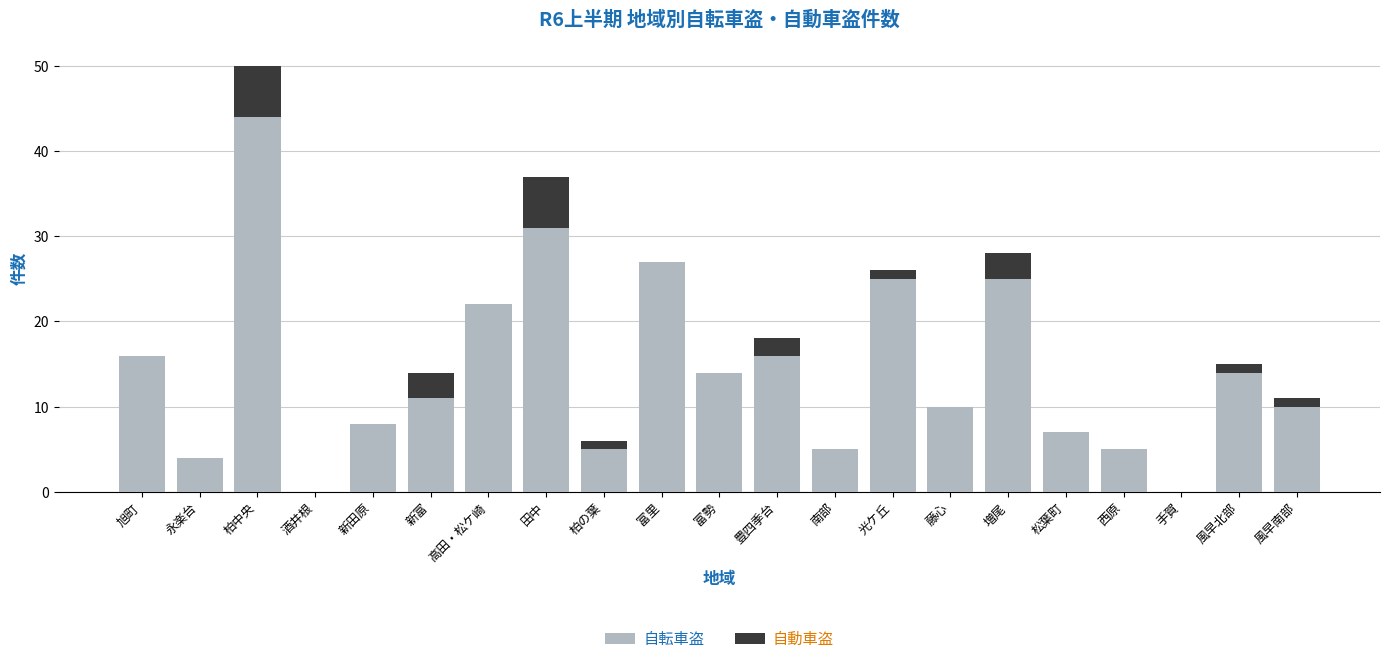

What is the maximum value for 自転車盗?

44